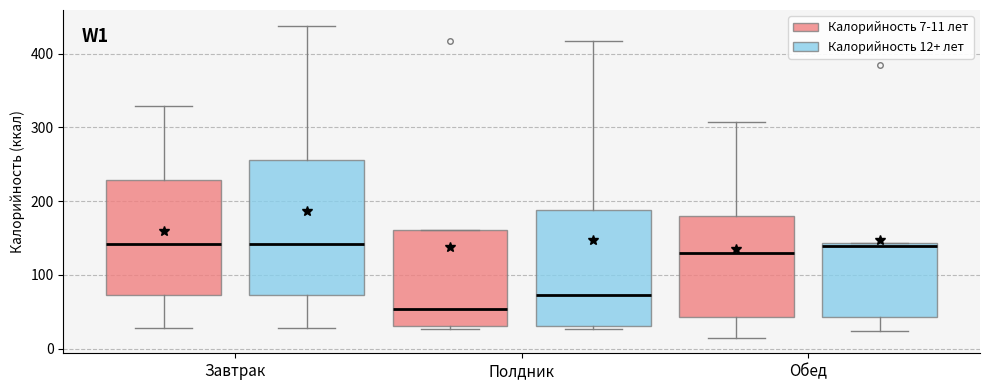

Which box's median line is the lowest?

Полдник (Калорийность 7-11 лет)